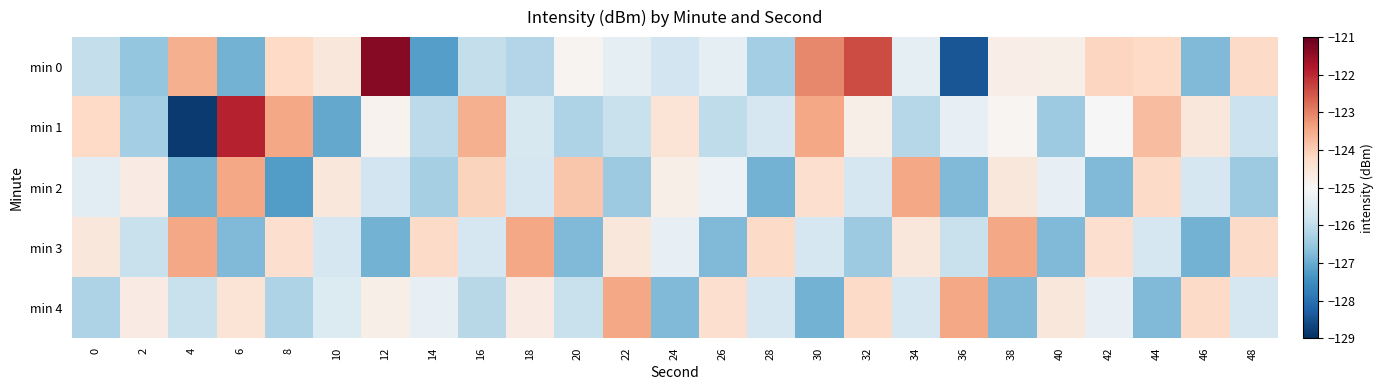

At 48, list the series in order from smallest to largest.

min 2, min 1, min 4, min 0, min 3